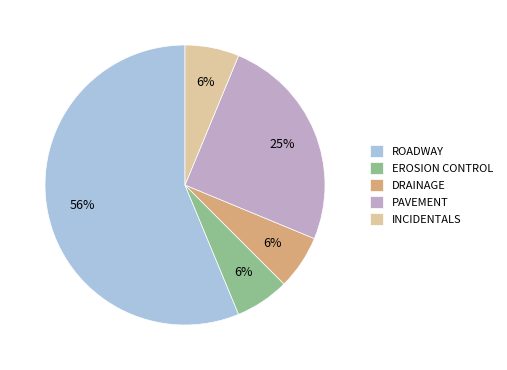

What is the largest slice in the pie chart?

ROADWAY